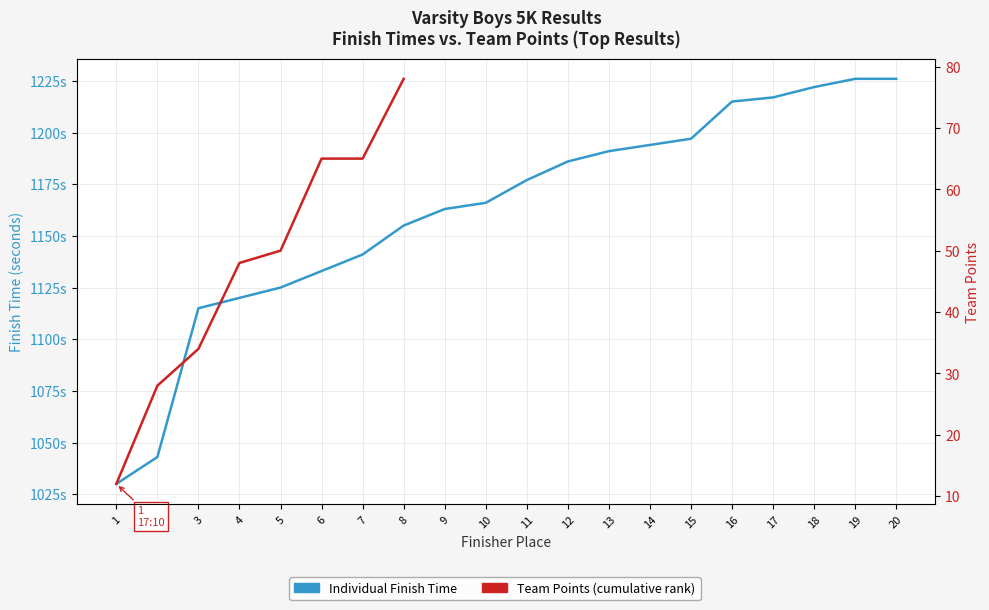

True or false: the data shows 65 at 6.

True